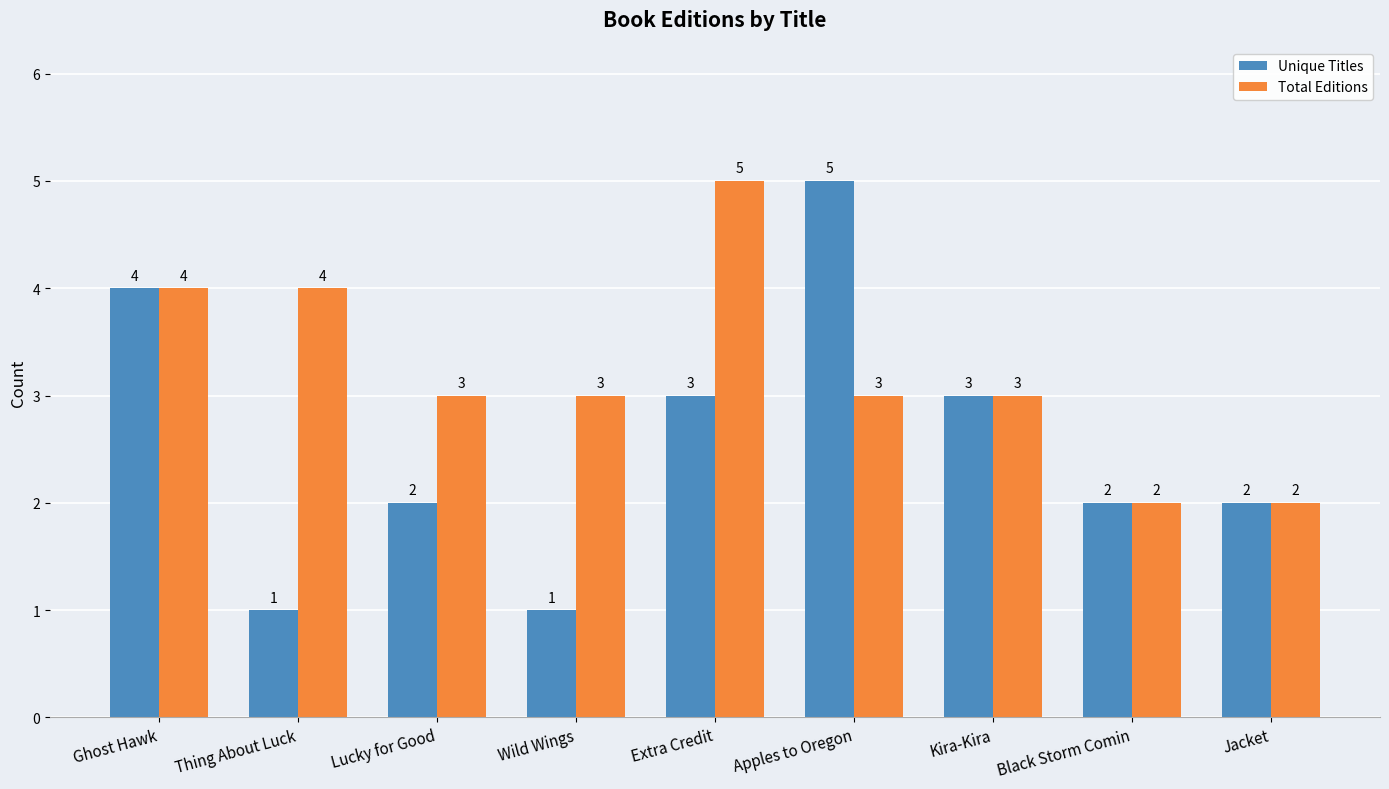

Reading left to right, transcribe all the data shown in this chart.

Unique Titles: Ghost Hawk=4	Thing About Luck=1	Lucky for Good=2	Wild Wings=1	Extra Credit=3	Apples to Oregon=5	Kira-Kira=3	Black Storm Comin=2	Jacket=2
Total Editions: Ghost Hawk=4	Thing About Luck=4	Lucky for Good=3	Wild Wings=3	Extra Credit=5	Apples to Oregon=3	Kira-Kira=3	Black Storm Comin=2	Jacket=2